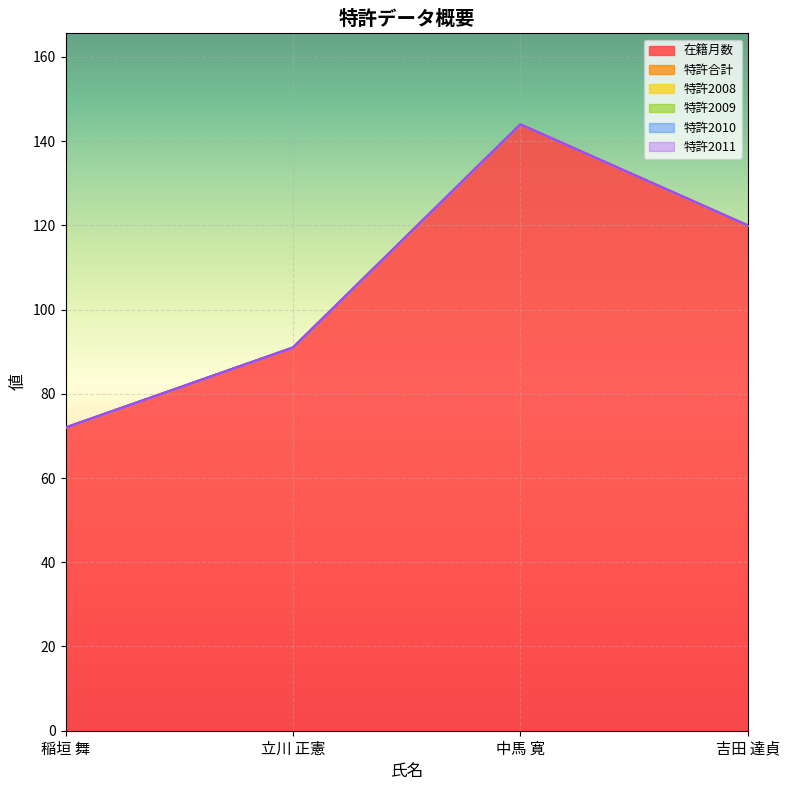

What position from the left is 中馬 寛?

3